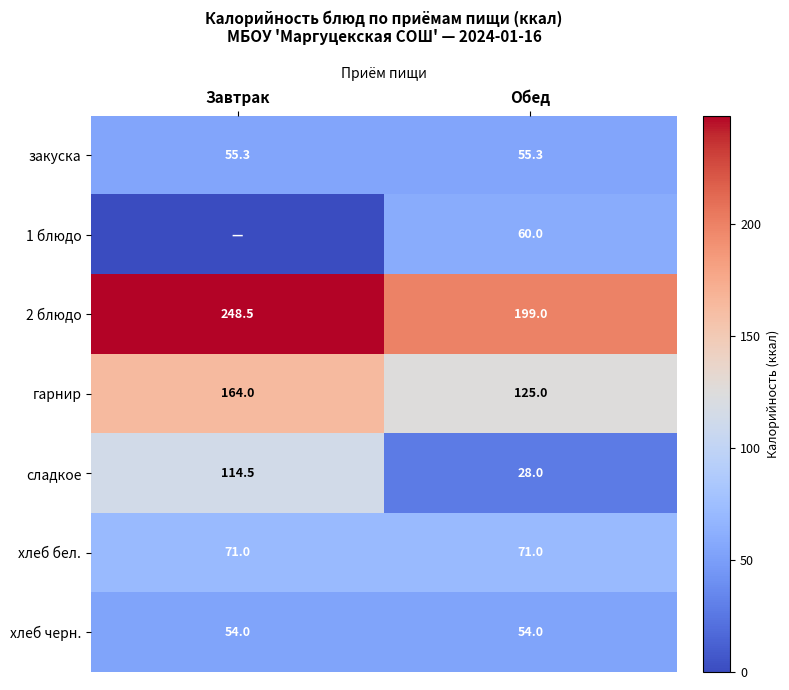

What is the sum of the сладкое values at Обед and Завтрак?

142.5